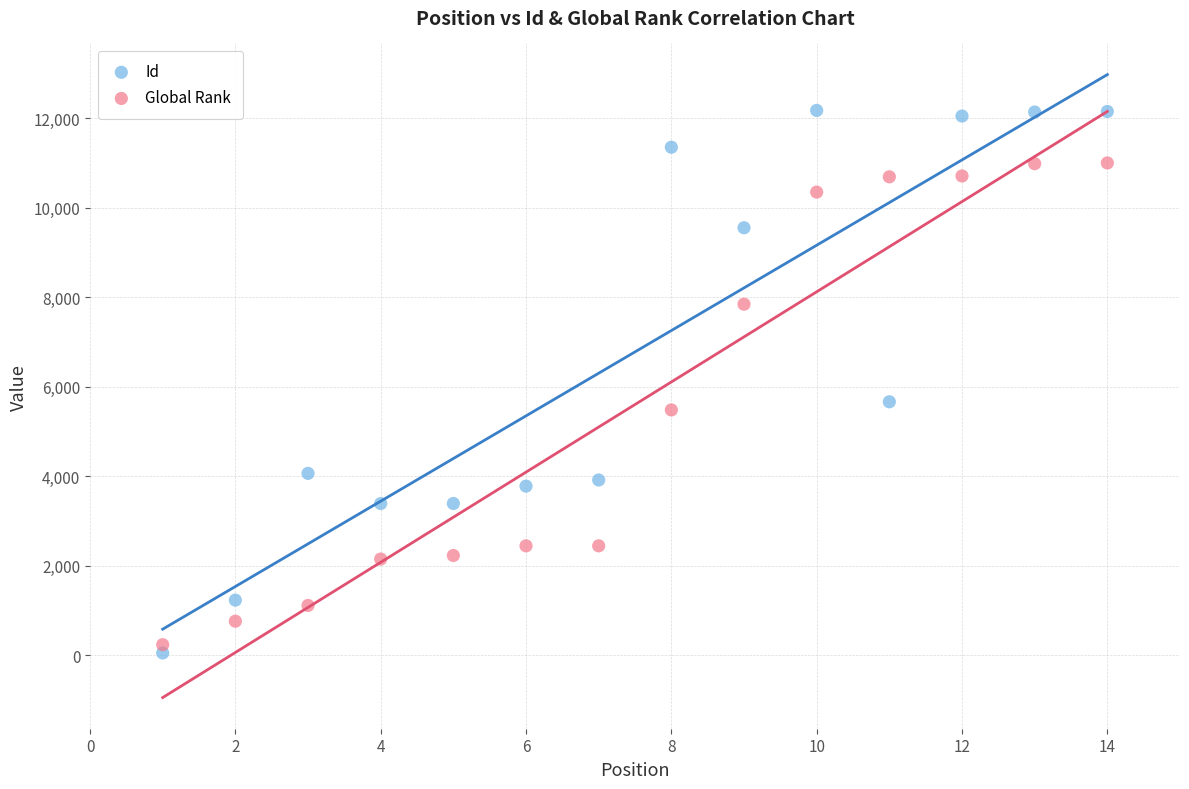

What is the X range (max minus min) for the scatter plot?

13